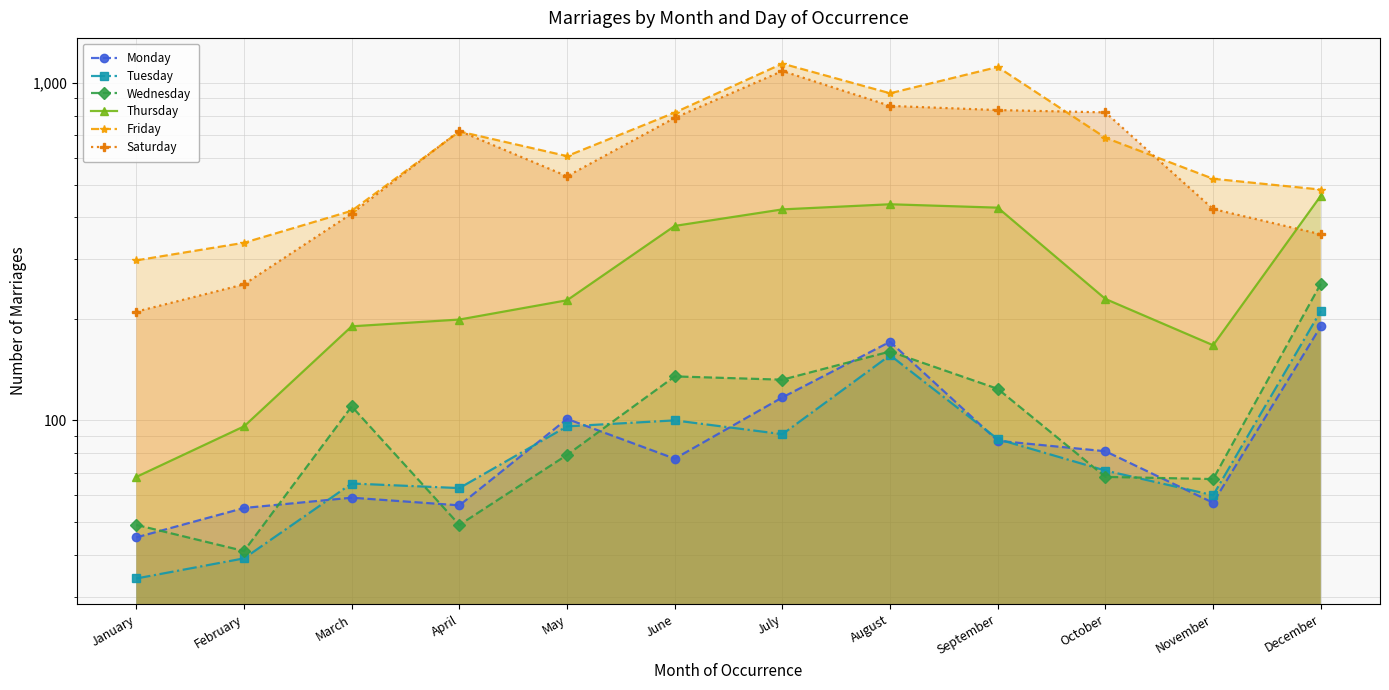

At August, list the series in order from smallest to largest.

Tuesday, Wednesday, Monday, Thursday, Saturday, Friday